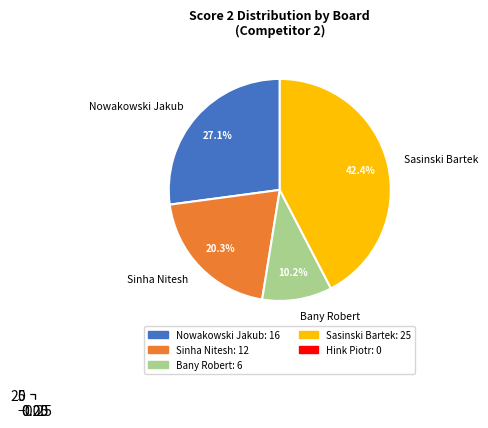

The Board 2 (12) slice represents 26% of the pie. True or false?

False